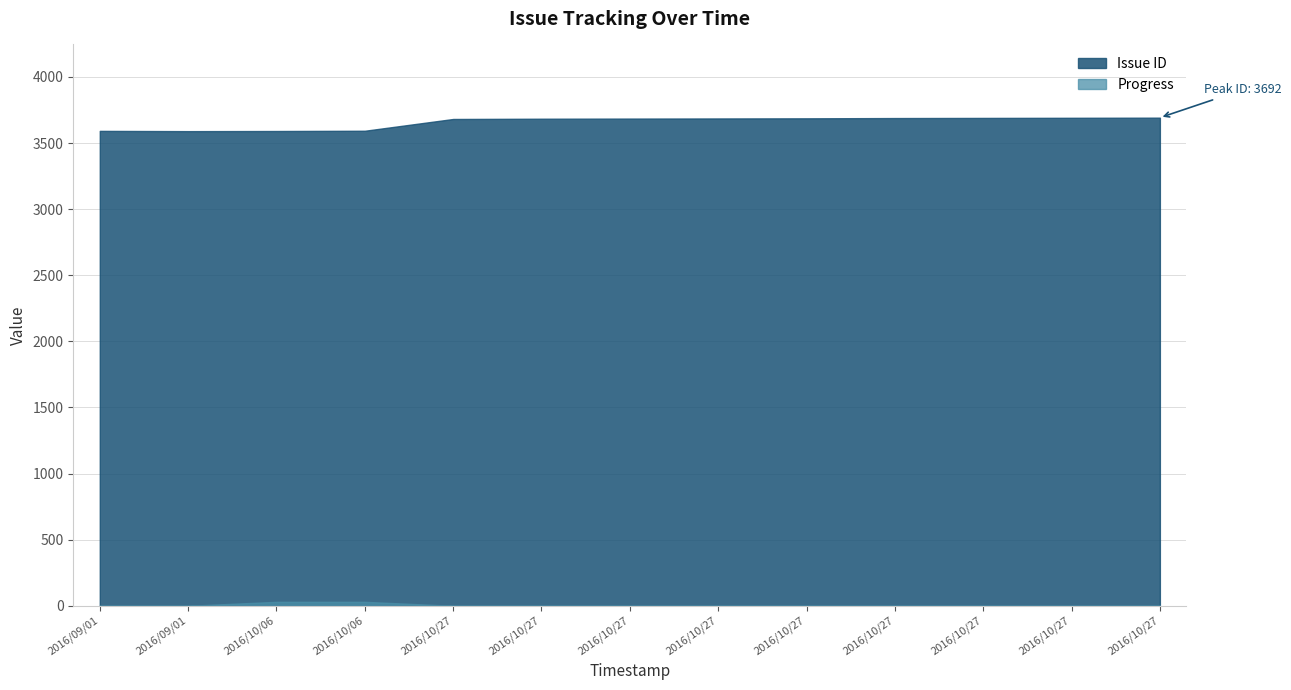

List the series in order of their peak value, highest first.

Issue ID, Progress